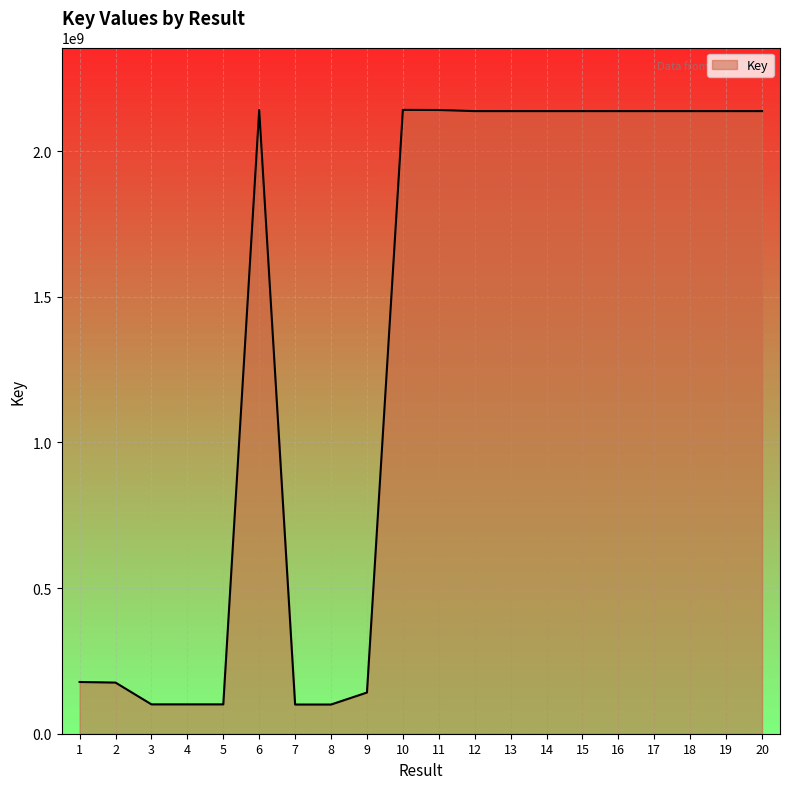

Does the chart display data point markers on the line(s)?

No